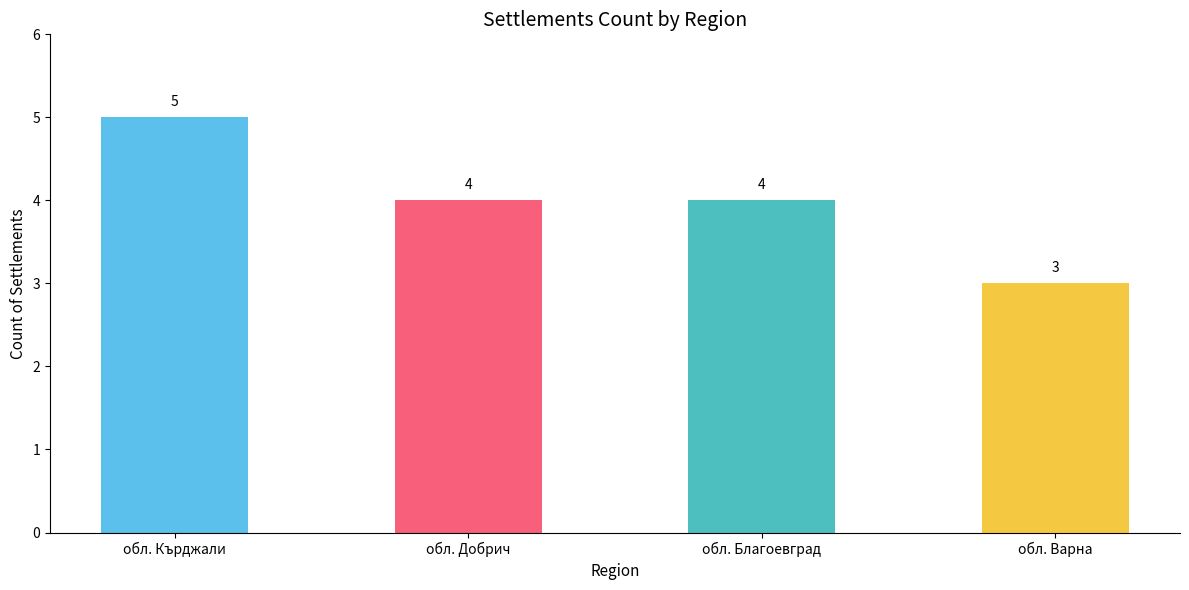

What position from the left is обл. Добрич?

2